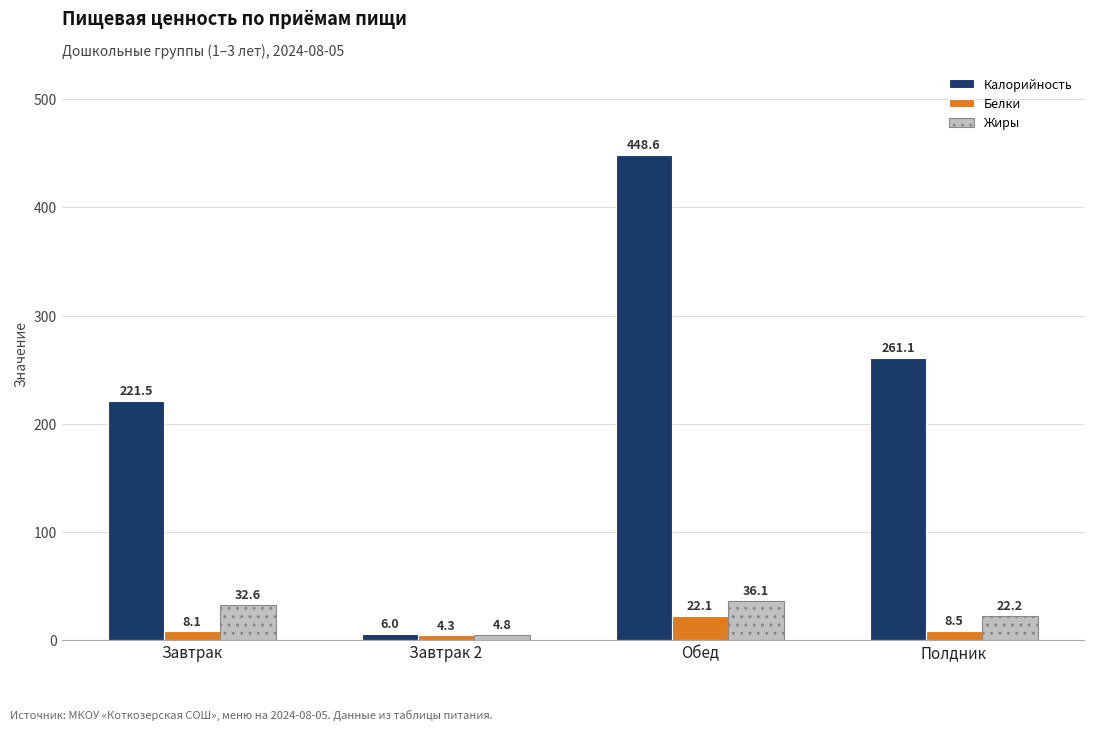

List the labels in order of Белки value, largest first.

Обед, Полдник, Завтрак, Завтрак 2